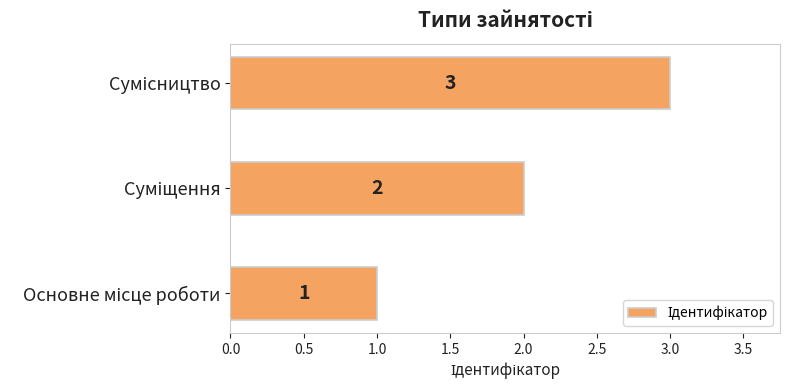

How many series are shown in this chart?

1